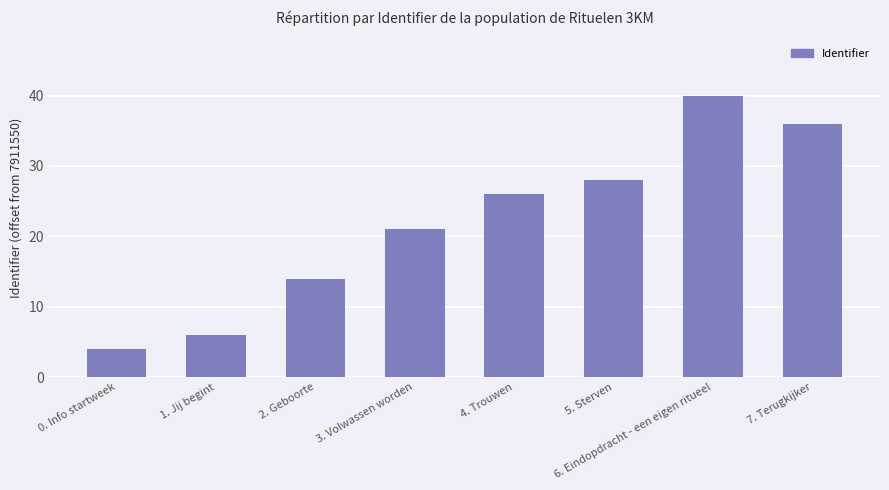

What is the smallest value displayed?

4